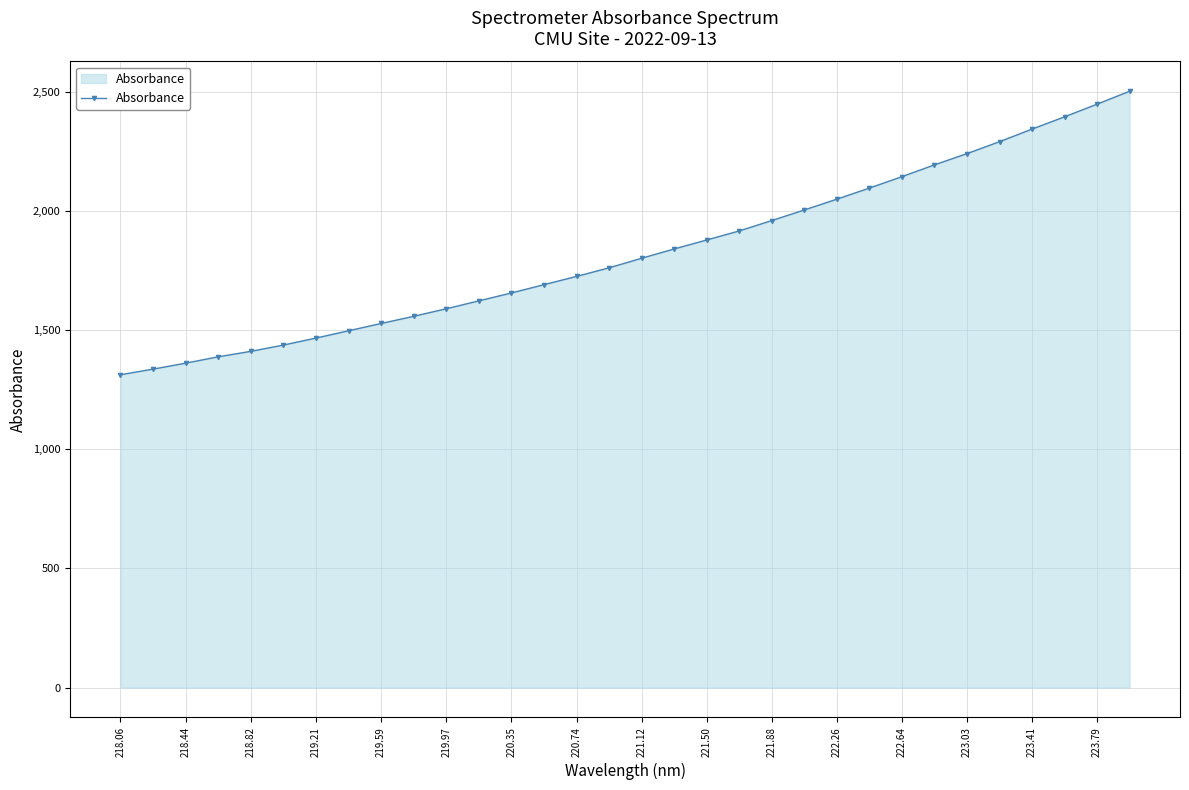

What is the value of the 20th point from the left?

1916.8